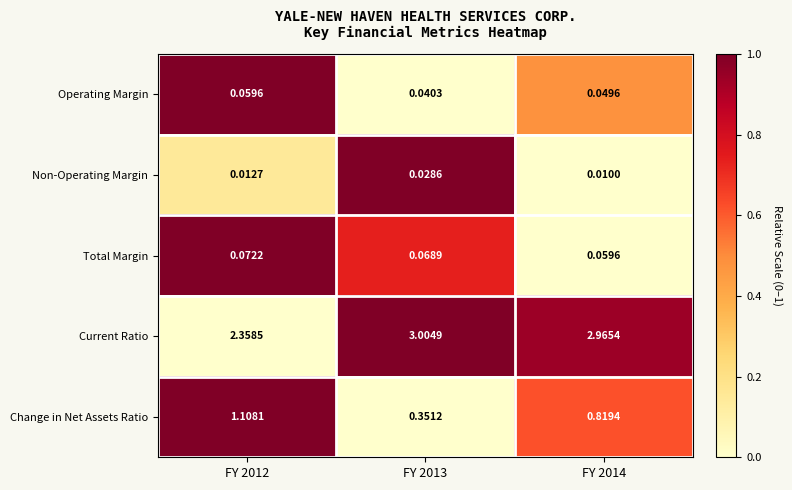

List the series in order of their peak value, highest first.

Current Ratio, Change in Net Assets Ratio, Total Margin, Operating Margin, Non-Operating Margin